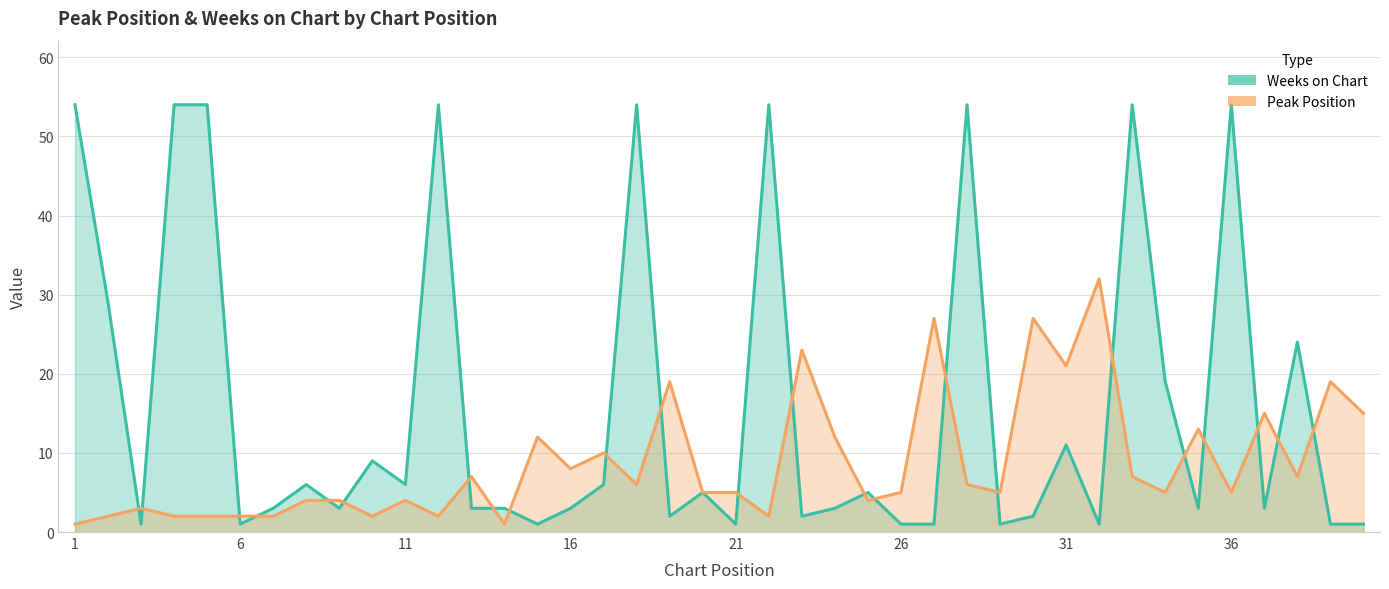

What is the sum of all Peak Position values?

353